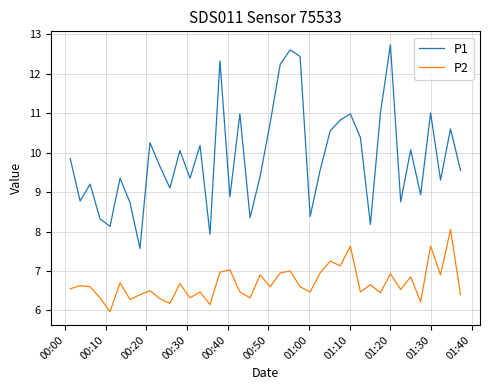

How many interior local valleys does the P2 series have?

14